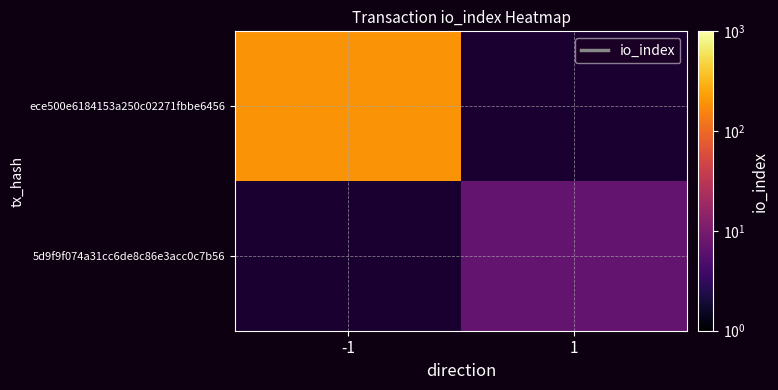

Count the number of categories in the chart.

2